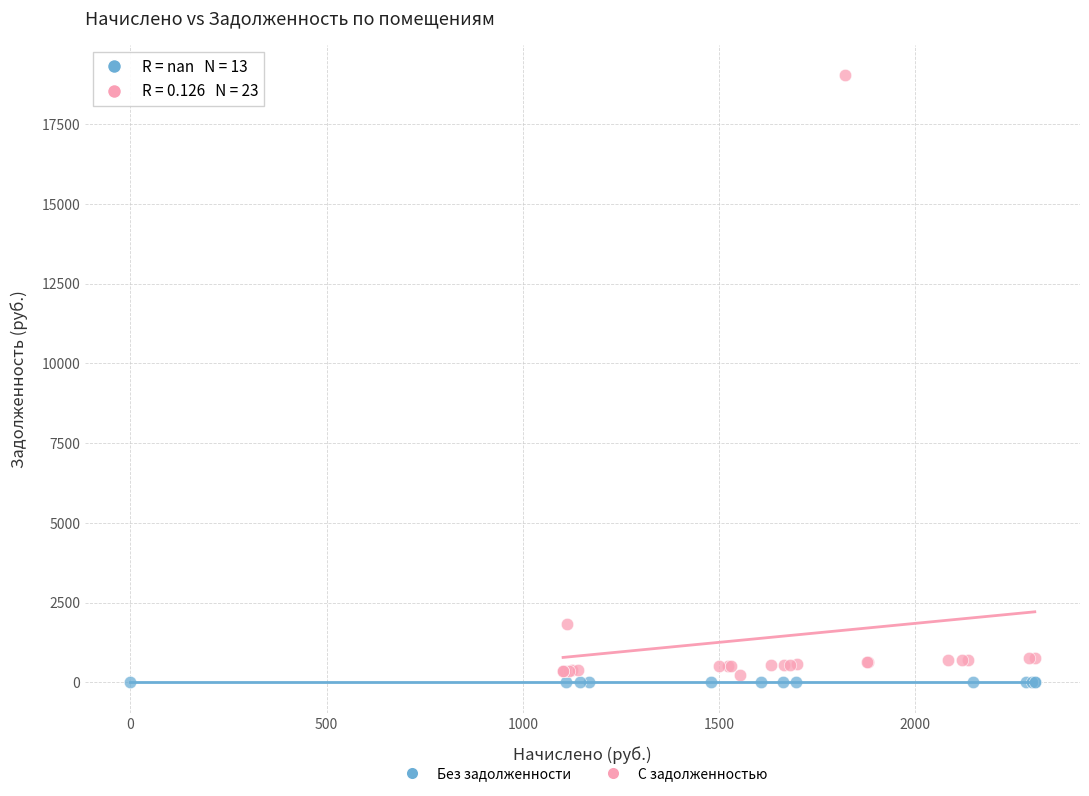

Which series reaches the maximum Y coordinate?

С задолженностью